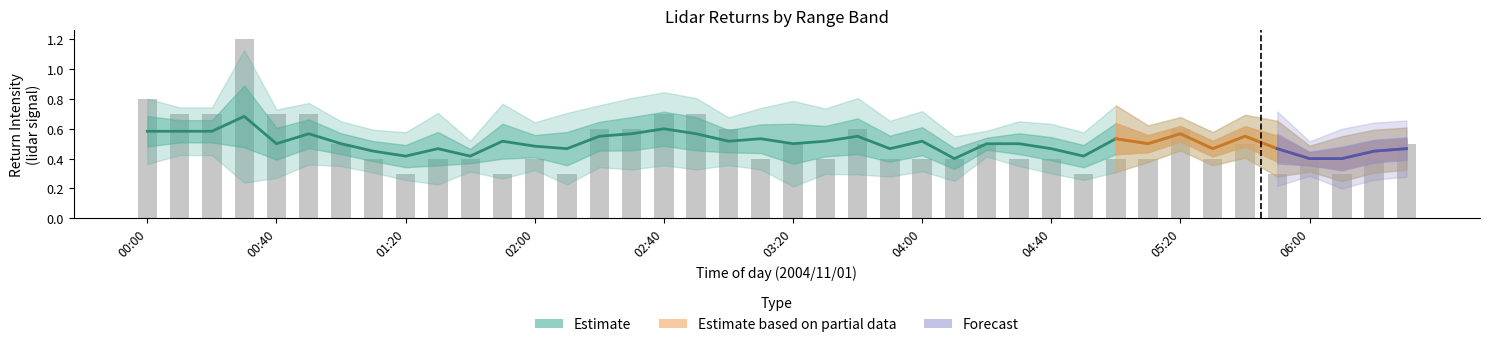

At which label is  10.319 closest to 0?

00:20